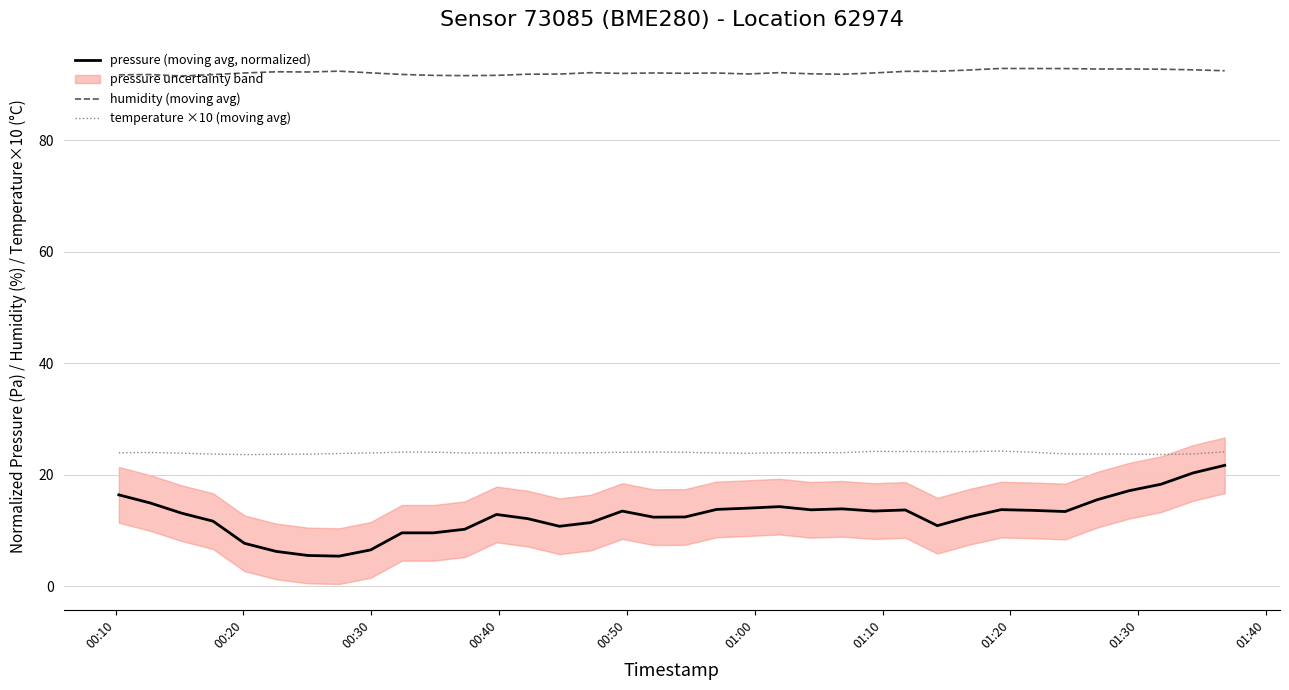

True or false: pressure (moving avg, normalized) has more than 1 interior local peaks.

True